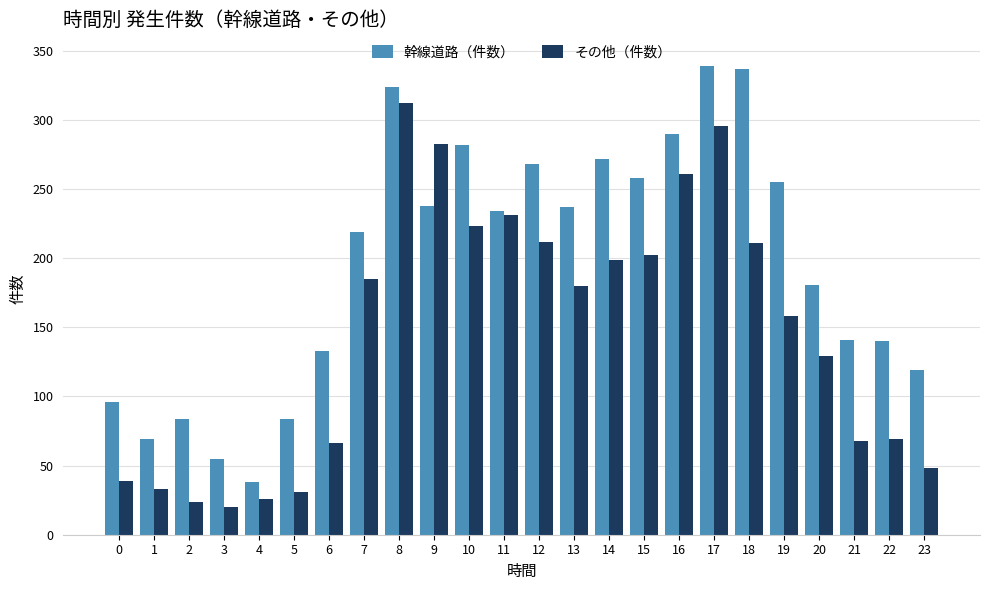

Which series has the largest total across all categories?

幹線道路（件数）